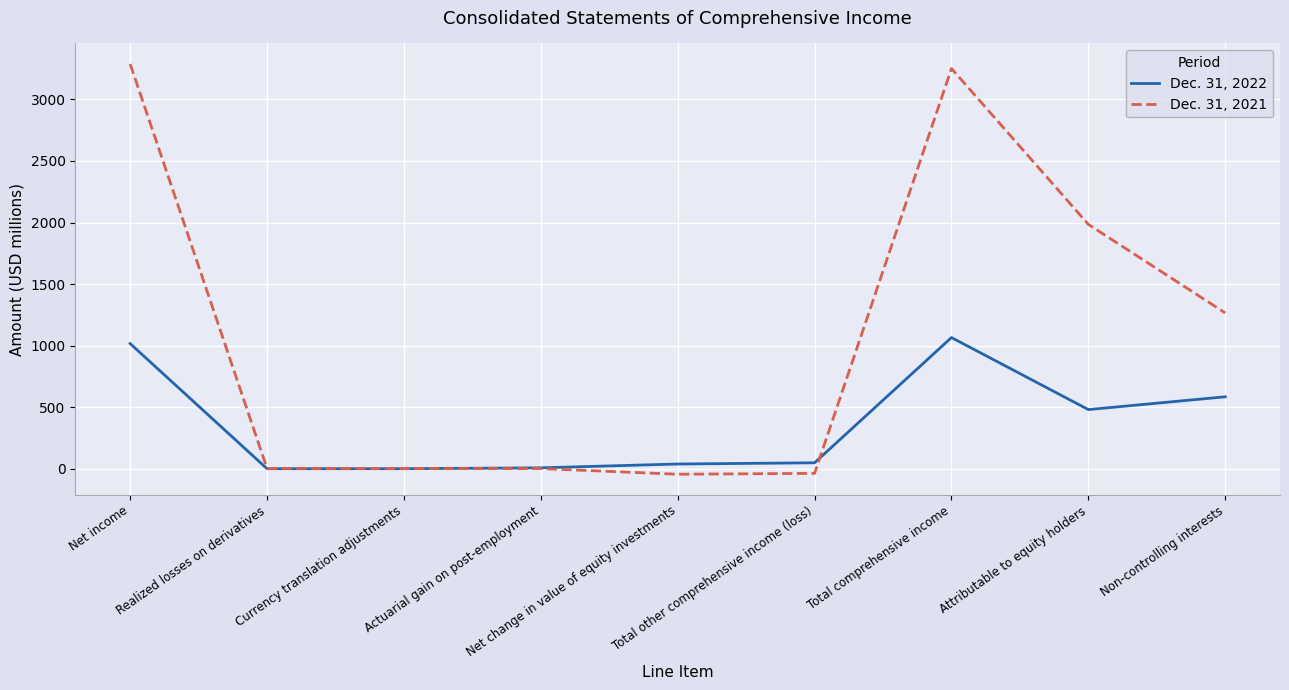

What is the total value across all series at Actuarial gain on post-employment?

10